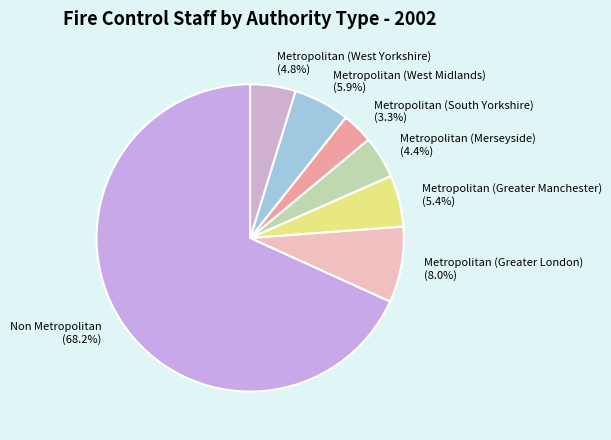

To the nearest percent, what is the combined percentage of Metropolitan (West Midlands) and Metropolitan (Greater Manchester)?

11%